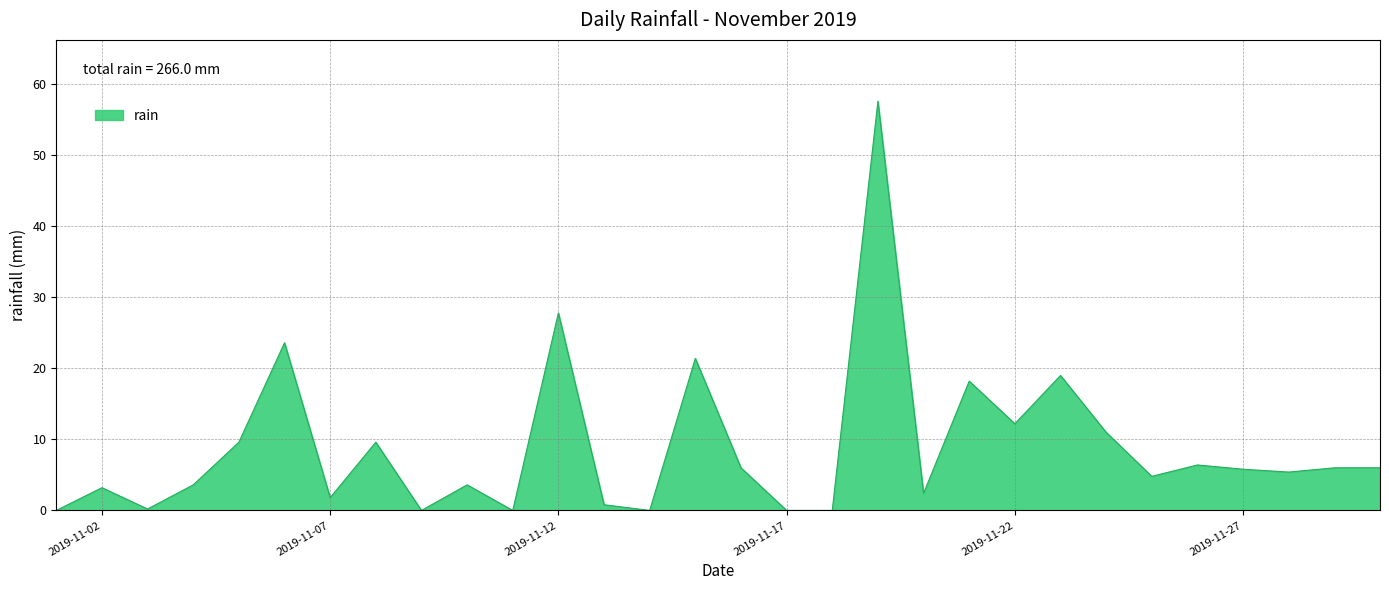

What is the maximum value shown in the chart?

57.6